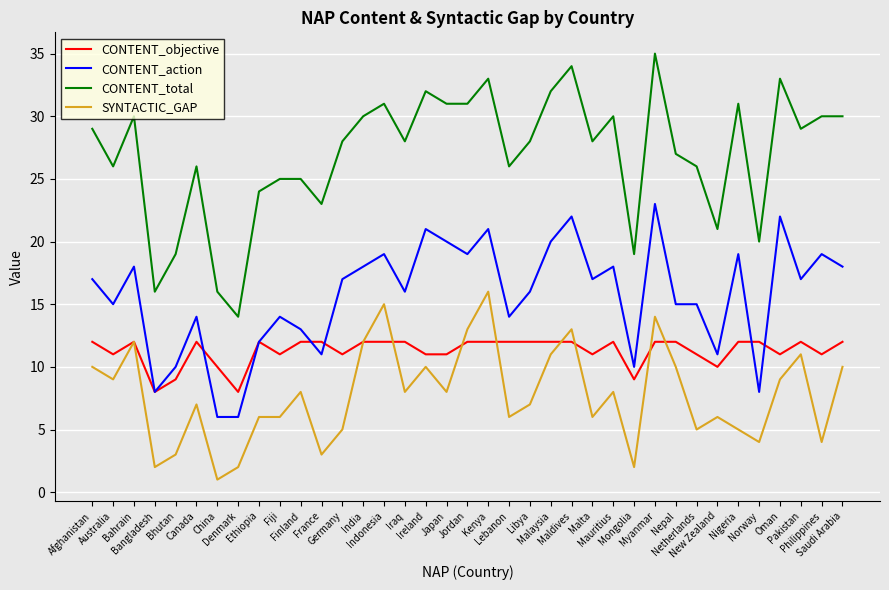

Reading left to right, what are all the values shown in this chart?

CONTENT_objective: 12	11	12	8	9	12	10	8	12	11	12	12	11	12	12	12	11	11	12	12	12	12	12	12	11	12	9	12	12	11	10	12	12	11	12	11	12
CONTENT_action: 17	15	18	8	10	14	6	6	12	14	13	11	17	18	19	16	21	20	19	21	14	16	20	22	17	18	10	23	15	15	11	19	8	22	17	19	18
CONTENT_total: 29	26	30	16	19	26	16	14	24	25	25	23	28	30	31	28	32	31	31	33	26	28	32	34	28	30	19	35	27	26	21	31	20	33	29	30	30
SYNTACTIC_GAP: 10	9	12	2	3	7	1	2	6	6	8	3	5	12	15	8	10	8	13	16	6	7	11	13	6	8	2	14	10	5	6	5	4	9	11	4	10